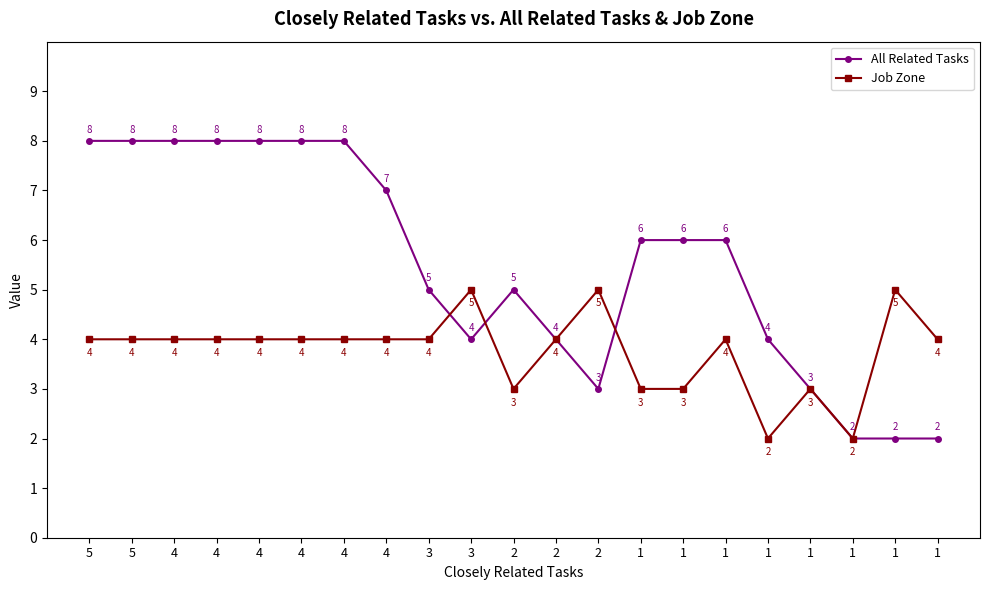

At which label does All Related Tasks first exceed 6?

5